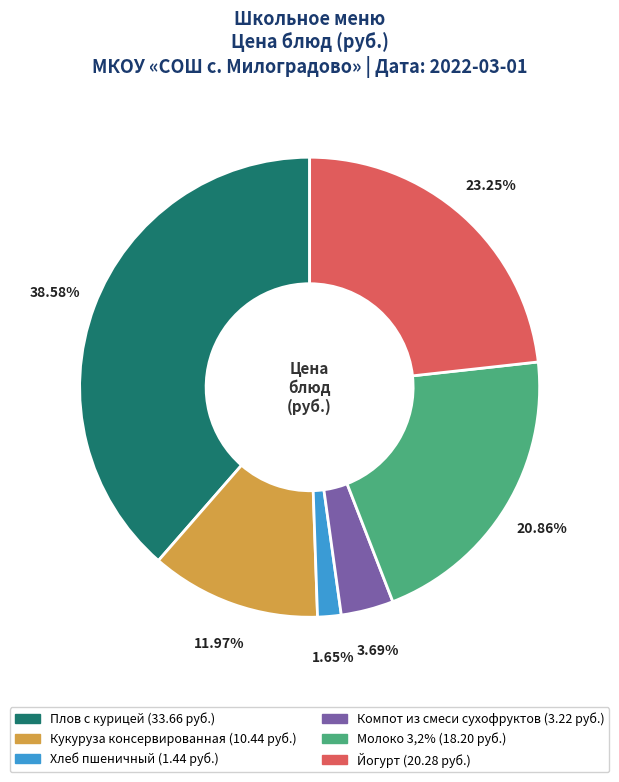

Is there a majority slice in this chart?

No